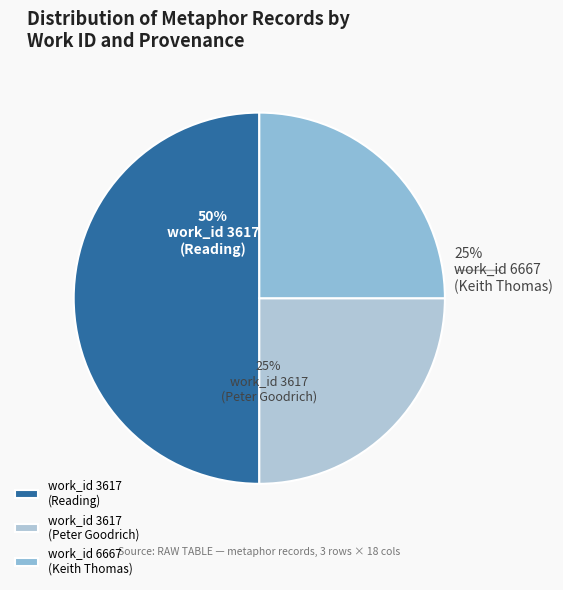

Count the number of slices in the pie.

3